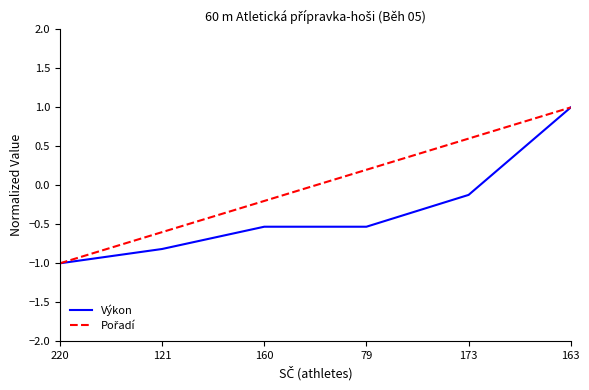

Does the chart display data point markers on the line(s)?

No